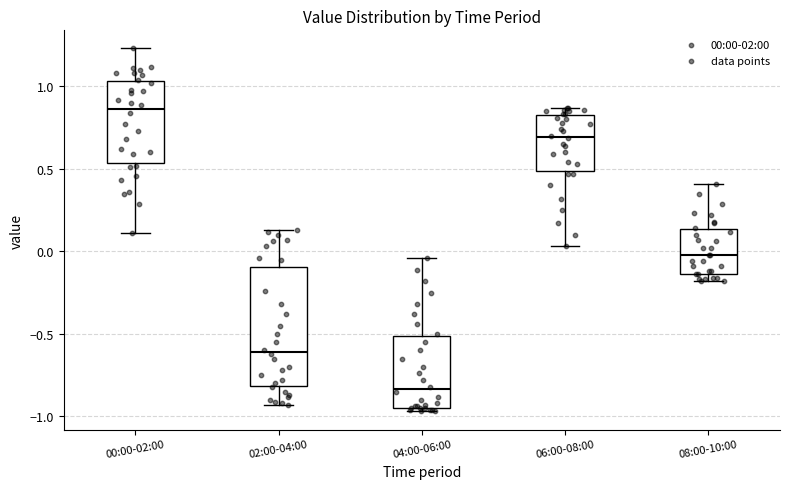

Reading left to right, read every box against the y-axis: the position of its median line, the range the box covers, and the ends of its whiskers. The values are not printed on the chart, so give them approximately, as read against the axis.

00:00-02:00: median 0.85, box 0.55 to 1.05, whiskers 0.10 to 1.25
02:00-04:00: median -0.60, box -0.80 to -0.10, whiskers -0.95 to 0.15
04:00-06:00: median -0.85, box -0.95 to -0.50, whiskers -0.95 (just below the box's lower edge) to -0.05
06:00-08:00: median 0.70, box 0.50 to 0.85, whiskers 0.05 to 0.85 (just above the box's upper edge)
08:00-10:00: median 0.00, box -0.15 to 0.15, whiskers -0.20 to 0.40